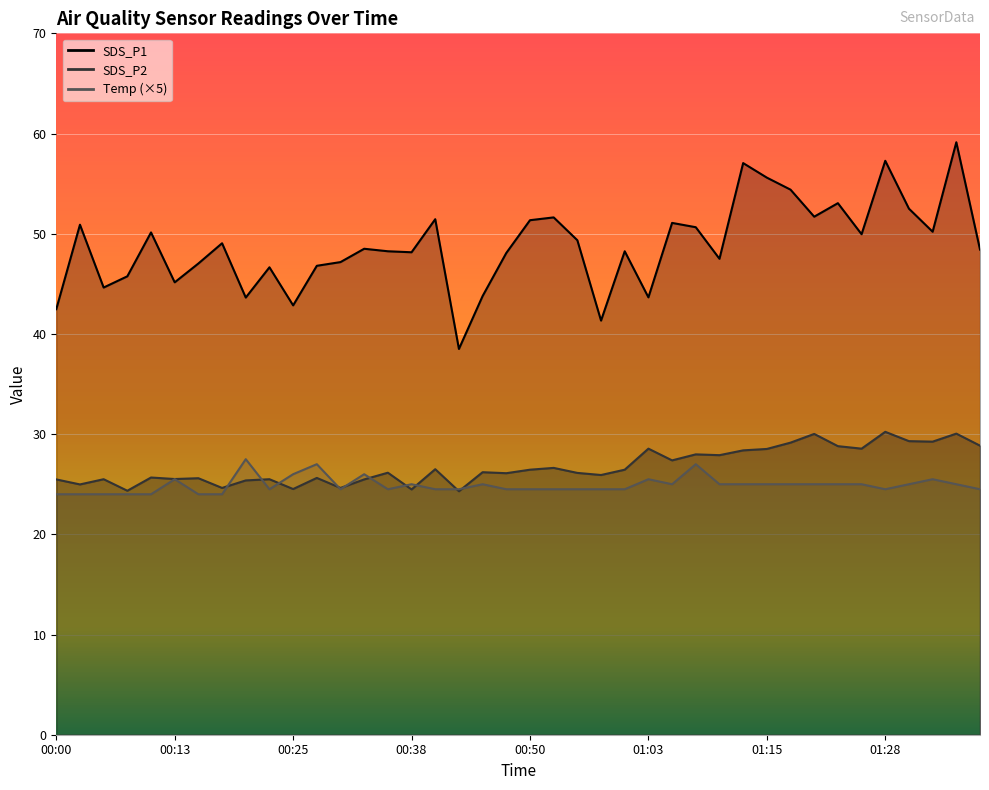

Reading left to right, list all the values displayed in this chart.

SDS_P1: 00:00=42.5	00:03=50.9	00:05=44.6	00:08=45.8	00:10=50.1	00:13=45.1	00:15=47.0	00:18=49.0	00:20=43.6	00:23=46.6	00:25=42.9	00:28=46.8	00:30=47.2	00:33=48.5	00:35=48.2	00:38=48.1	00:40=51.5	00:43=38.5	00:45=43.8	00:47=48.1	00:50=51.4	00:53=51.6	00:55=49.4	00:58=41.3	01:00=48.2	01:03=43.6	01:05=51.1	01:08=50.6	01:10=47.5	01:13=57.0	01:15=55.6	01:18=54.4	01:21=51.7	01:23=53.0	01:26=50.0	01:28=57.3	01:31=52.5	01:33=50.2	01:36=59.1	01:38=48.4
SDS_P2: 00:00=25.5	00:03=25.0	00:05=25.5	00:08=24.4	00:10=25.7	00:13=25.5	00:15=25.6	00:18=24.6	00:20=25.4	00:23=25.5	00:25=24.5	00:28=25.6	00:30=24.6	00:33=25.5	00:35=26.1	00:38=24.5	00:40=26.5	00:43=24.3	00:45=26.2	00:47=26.1	00:50=26.4	00:53=26.6	00:55=26.1	00:58=25.9	01:00=26.4	01:03=28.6	01:05=27.4	01:08=28.0	01:10=27.9	01:13=28.4	01:15=28.5	01:18=29.1	01:21=30.0	01:23=28.8	01:26=28.6	01:28=30.2	01:31=29.3	01:33=29.2	01:36=30.1	01:38=28.9
Temp: 00:00=24.0	00:03=24.0	00:05=24.0	00:08=24.0	00:10=24.0	00:13=25.5	00:15=24.0	00:18=24.0	00:20=27.5	00:23=24.5	00:25=26.0	00:28=27.0	00:30=24.5	00:33=26.0	00:35=24.5	00:38=25.0	00:40=24.5	00:43=24.5	00:45=25.0	00:47=24.5	00:50=24.5	00:53=24.5	00:55=24.5	00:58=24.5	01:00=24.5	01:03=25.5	01:05=25.0	01:08=27.0	01:10=25.0	01:13=25.0	01:15=25.0	01:18=25.0	01:21=25.0	01:23=25.0	01:26=25.0	01:28=24.5	01:31=25.0	01:33=25.5	01:36=25.0	01:38=24.5